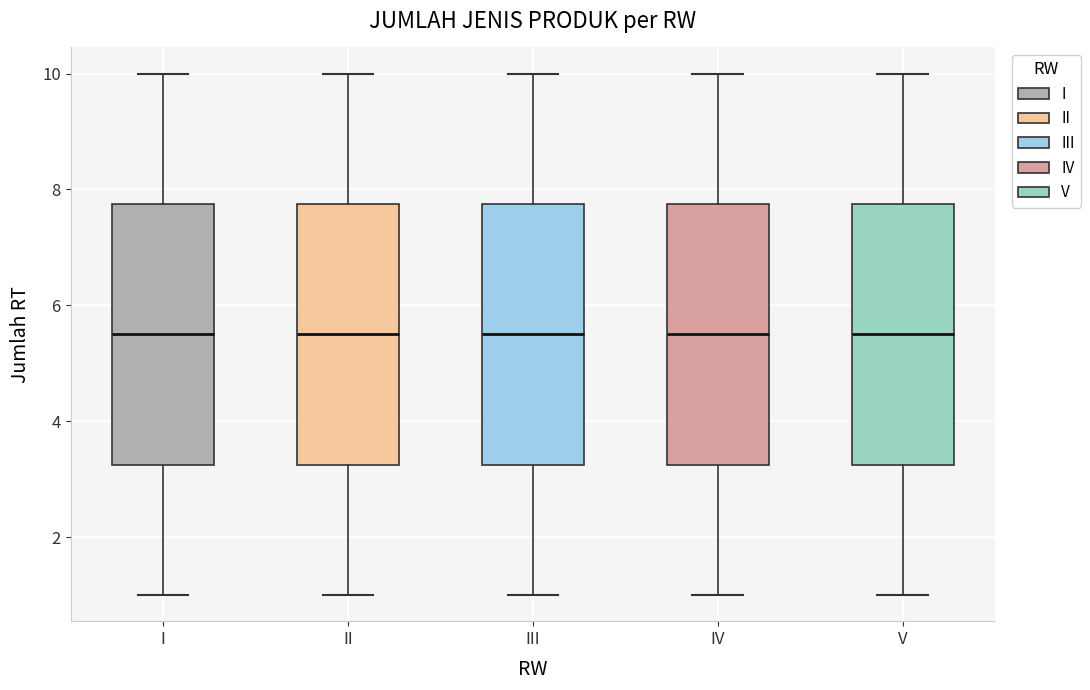

Reading left to right, transcribe this box plot: for each box, give where its median line is, the range the box spans, and where its two whiskers end, as read against the y-axis. The values are not printed on the chart, so give them approximately, as read against the axis.

I: median 5.6, box 3.2 to 7.8, whiskers 1.0 to 10.0
II: median 5.6, box 3.2 to 7.8, whiskers 1.0 to 10.0
III: median 5.6, box 3.2 to 7.8, whiskers 1.0 to 10.0
IV: median 5.6, box 3.2 to 7.8, whiskers 1.0 to 10.0
V: median 5.6, box 3.2 to 7.8, whiskers 1.0 to 10.0